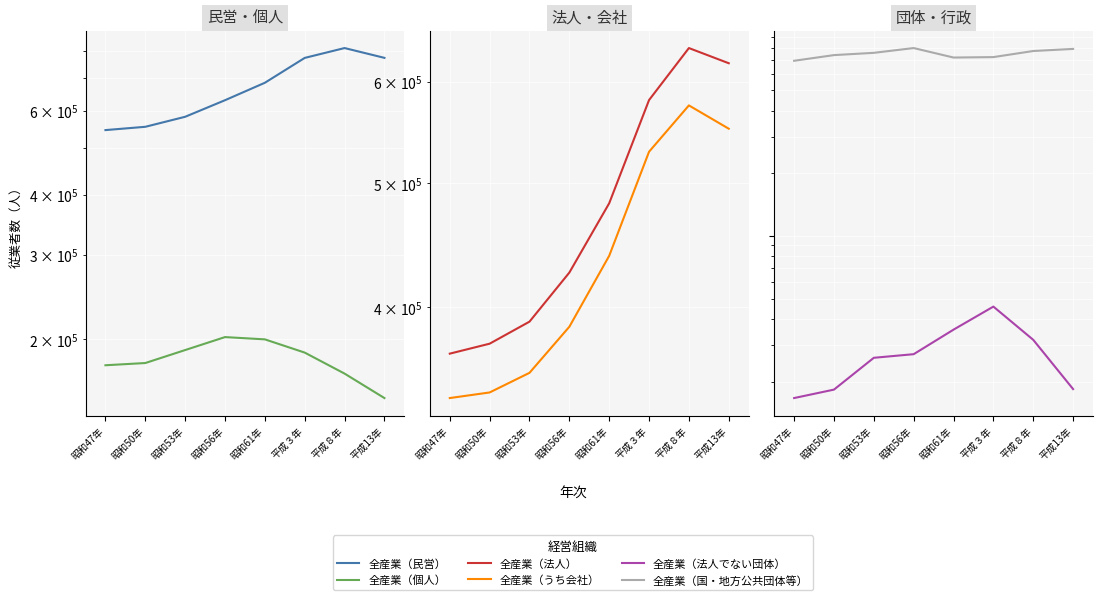

What is the greatest value displayed?

810086